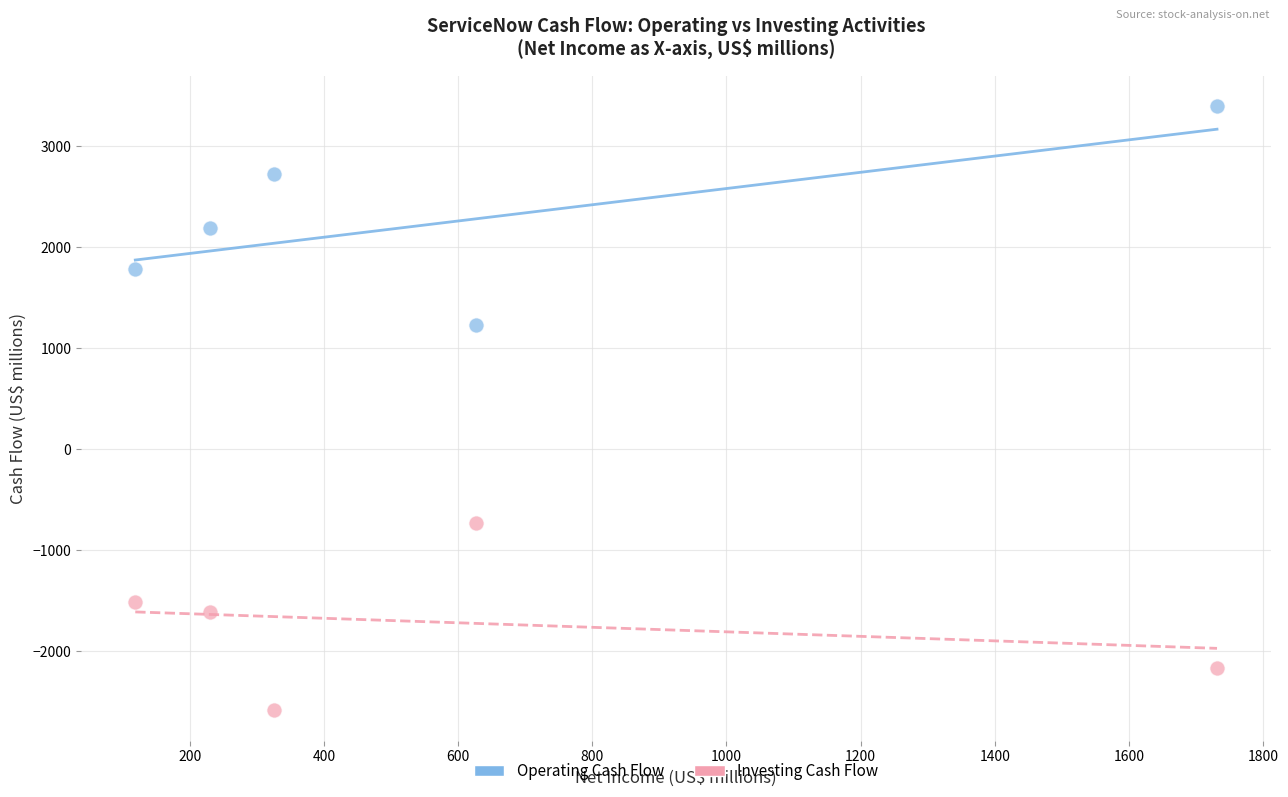

Across all series, what Y value is closest to 407?

1236